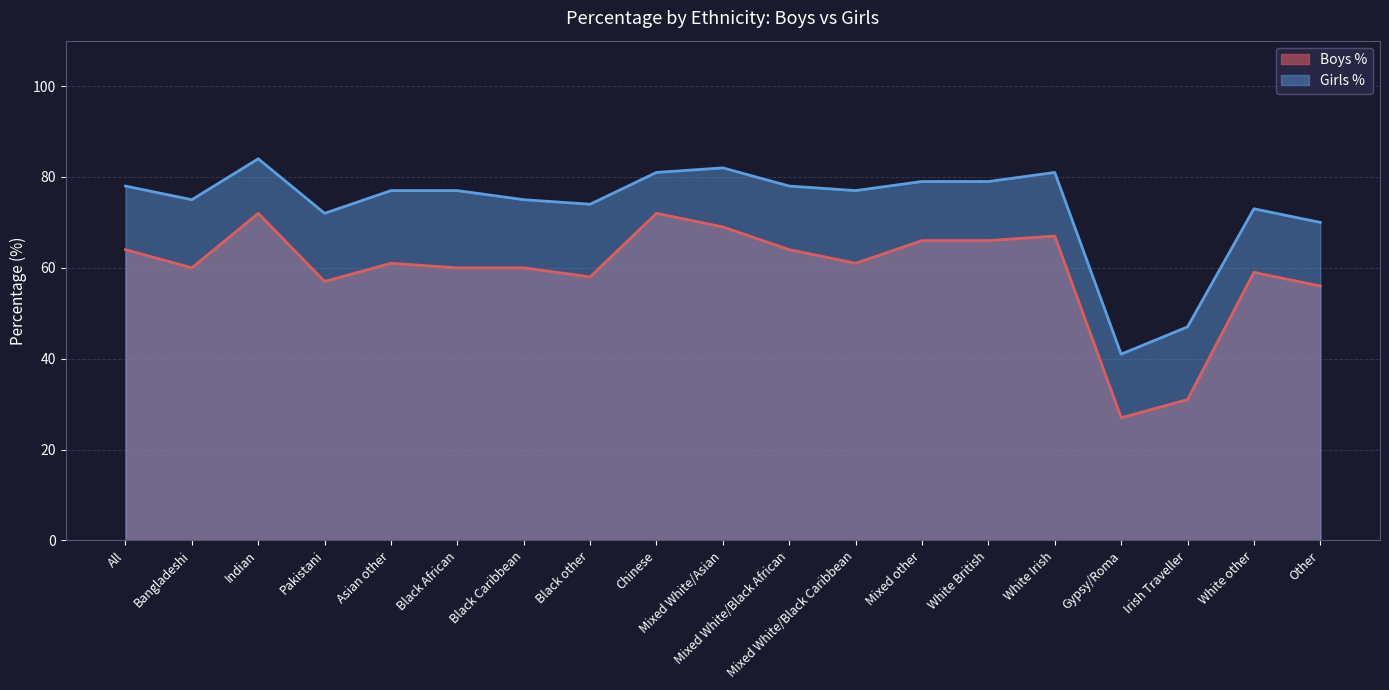

In Girls %, how many points are lower than both neighbors (excluding endpoints)?

5